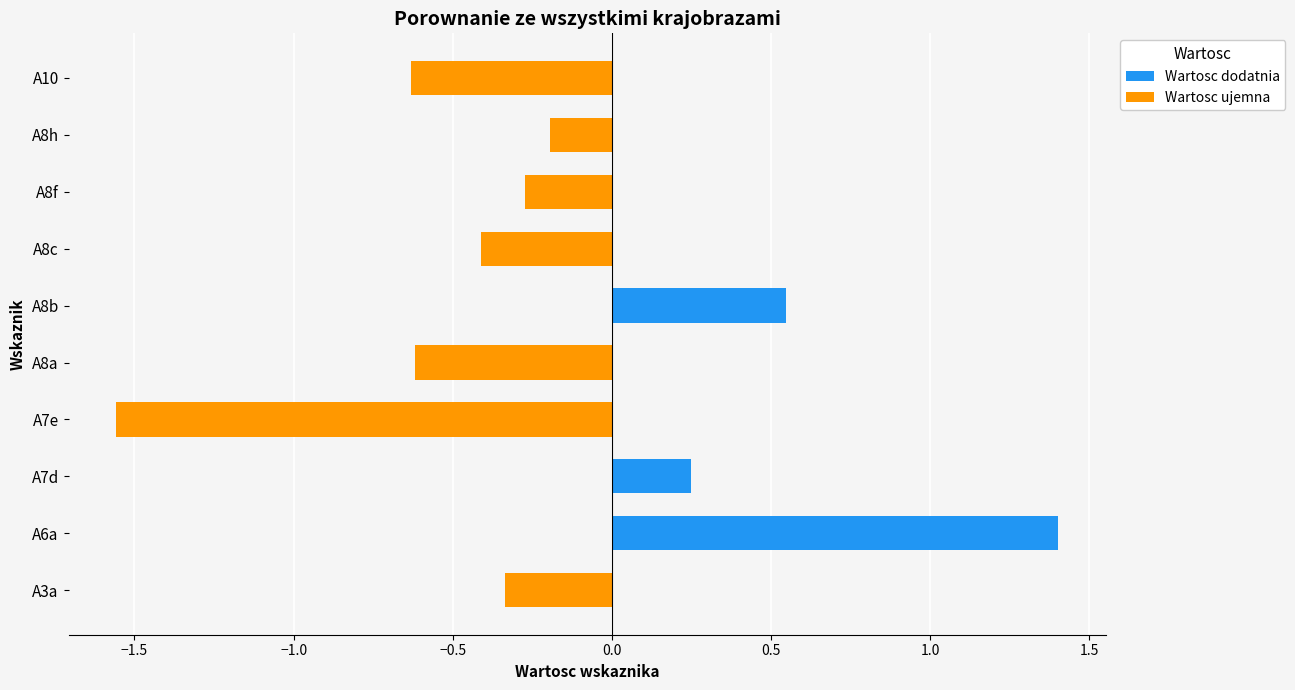

At how many categories does at least one series exceed 0?

3